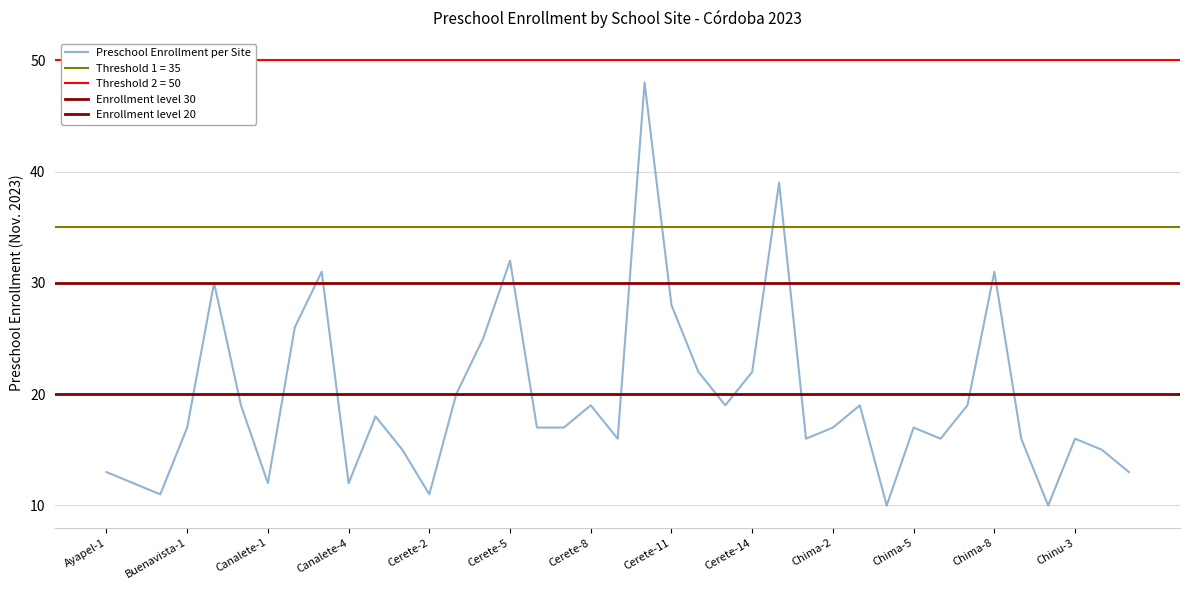

What is the label of the 24th point from the right?

Cerete-5